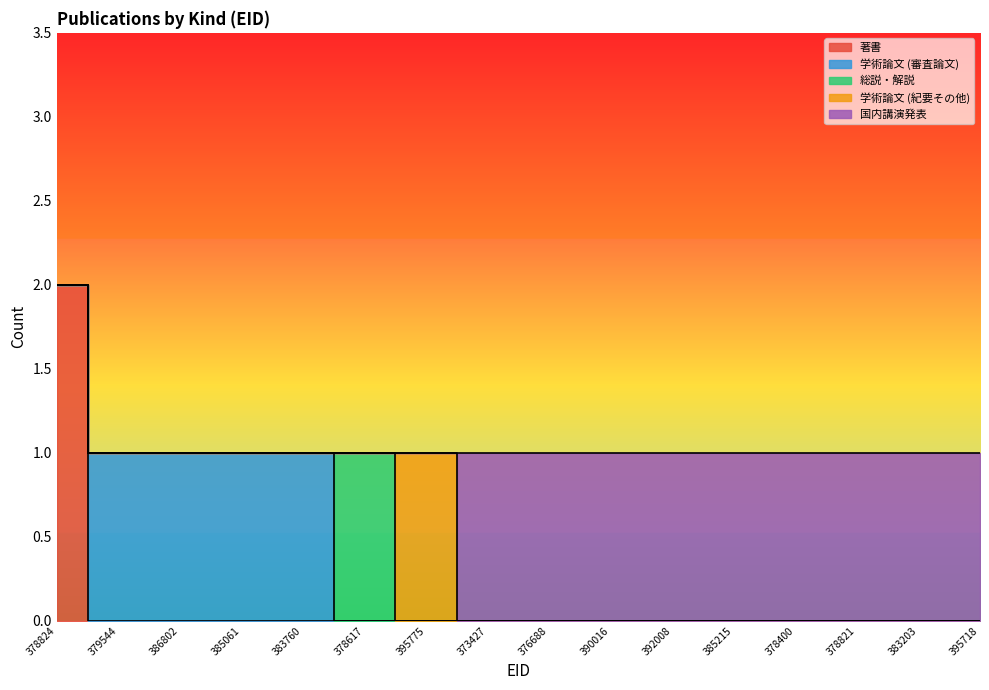

What is the highest value of the 著書 series?

2